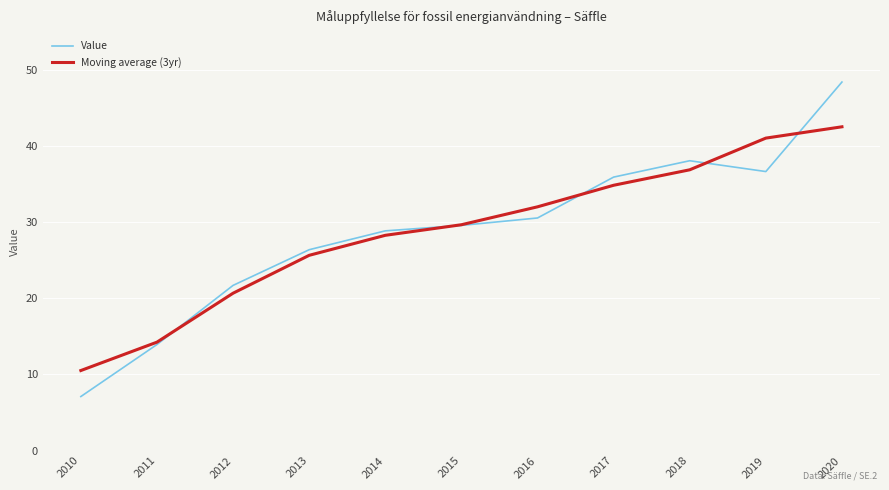

Reading left to right, what are all the values shown in this chart?

Value: 7.1	13.9	21.7	26.4	28.9	29.6	30.6	35.9	38.1	36.7	48.4
Moving average (3yr): 10.5	14.2	20.7	25.7	28.3	29.7	32.0	34.9	36.9	41.1	42.6